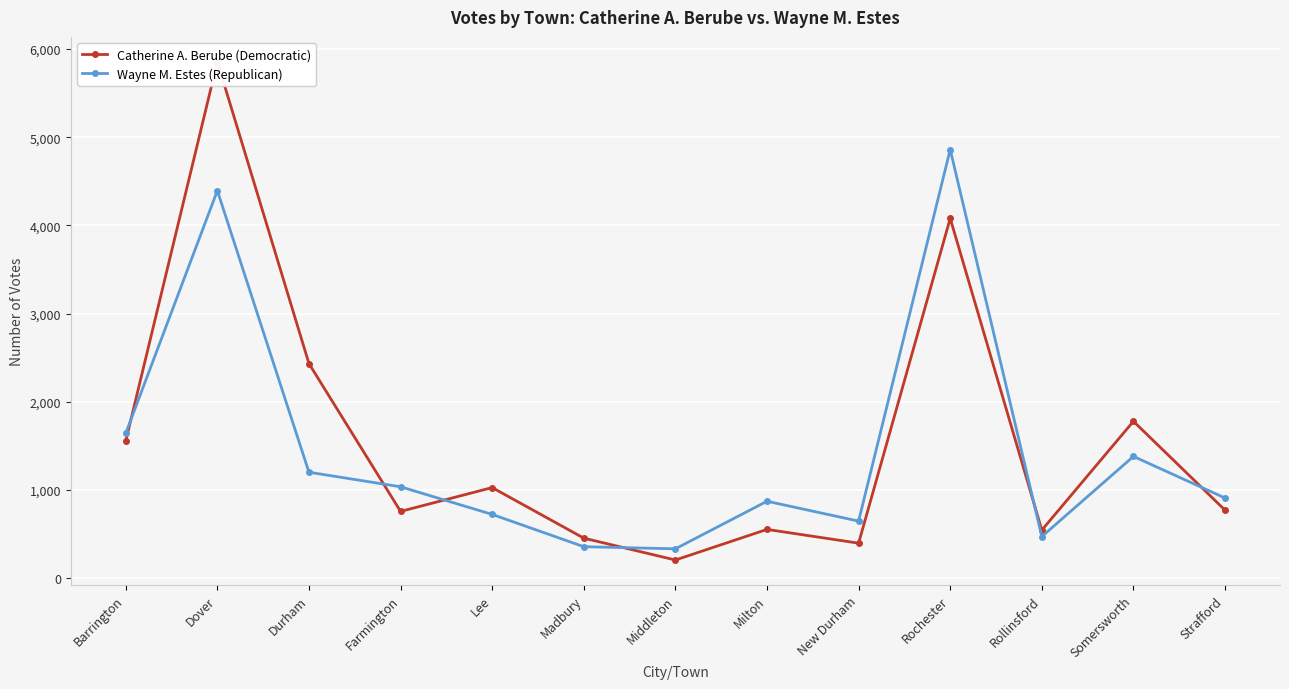

List the labels in order of Catherine A. Berube (Democratic) value, largest first.

Dover, Rochester, Durham, Somersworth, Barrington, Lee, Strafford, Farmington, Milton, Rollinsford, Madbury, New Durham, Middleton